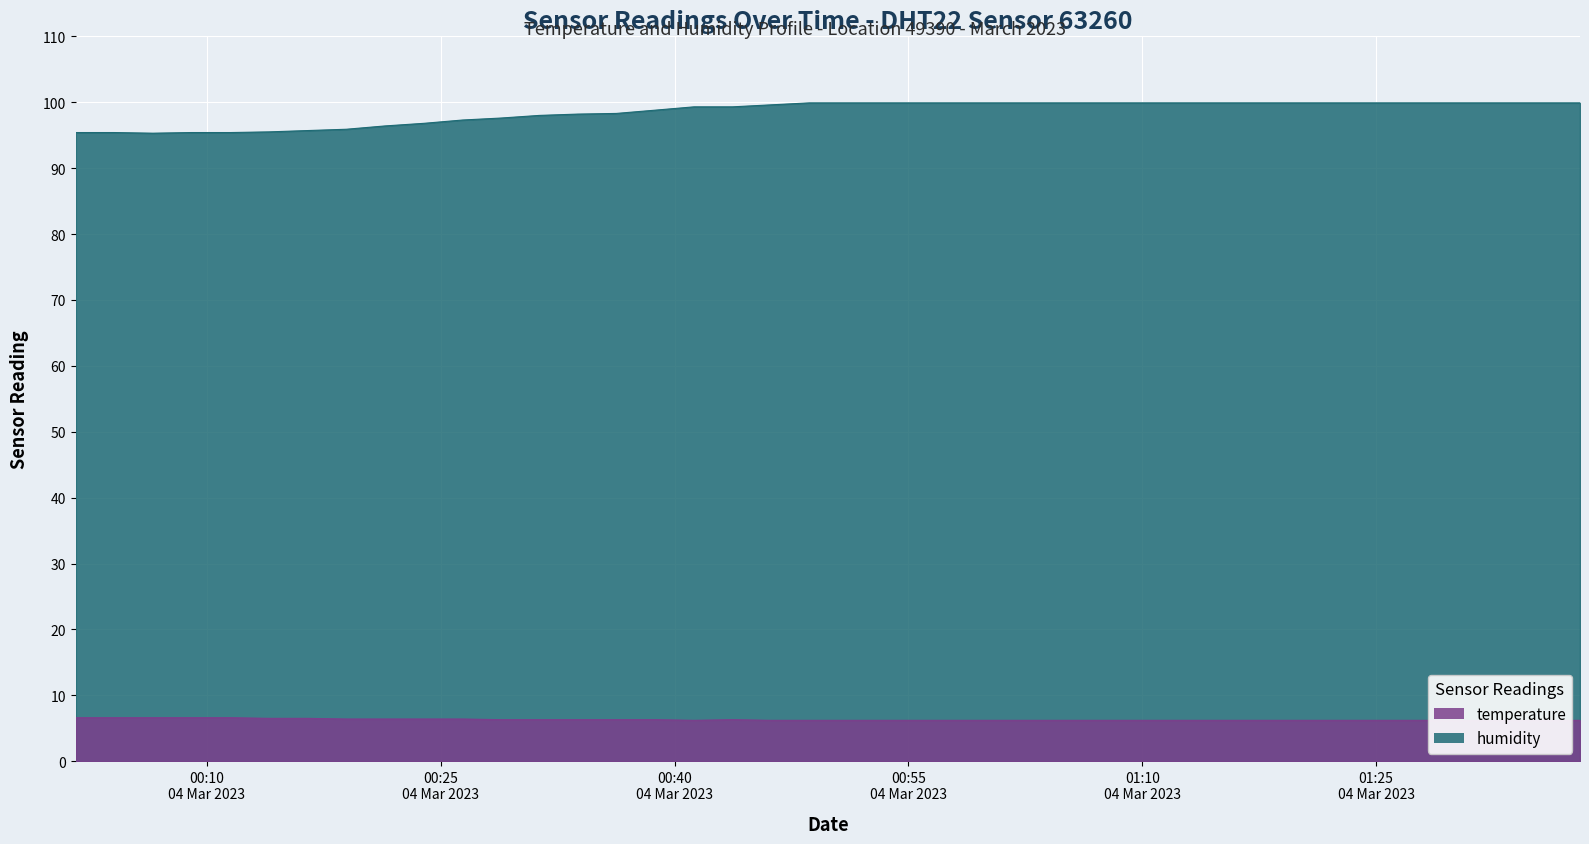

At which category is the sum across all series the highest?

2023-03-04T00:48:39